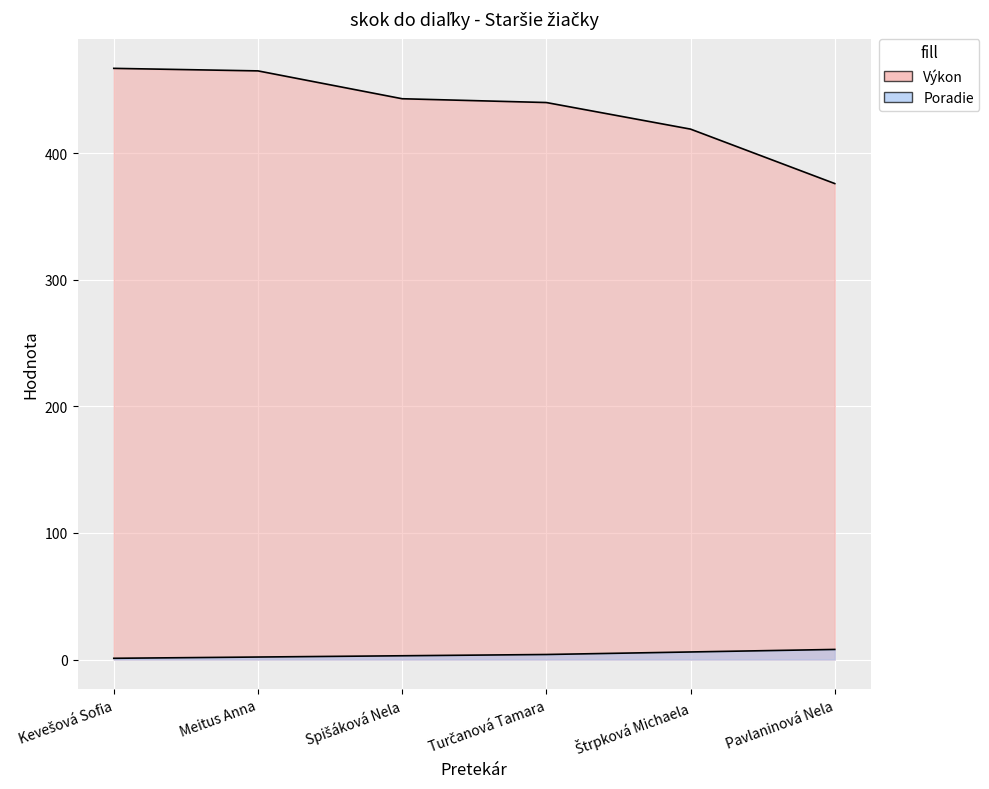

At Turčanová Tamara, list the series in order from largest to smallest.

Výkon, Poradie